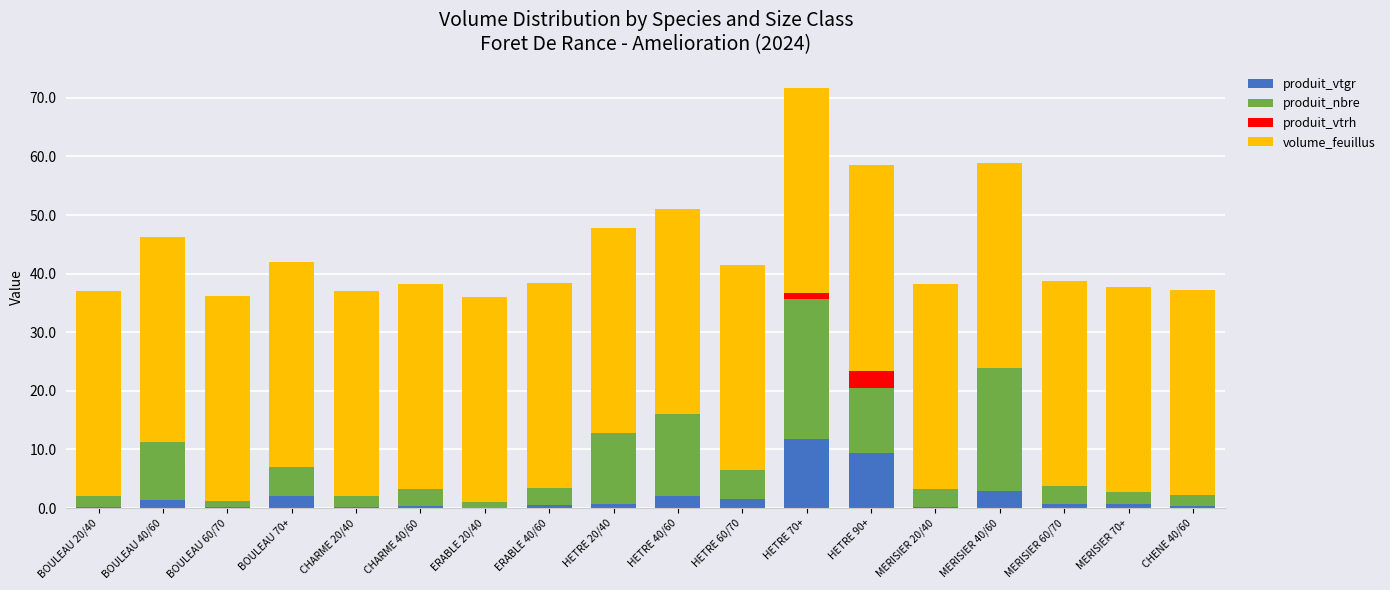

What is the total value across all series at MERISIER 40/60?

58.9